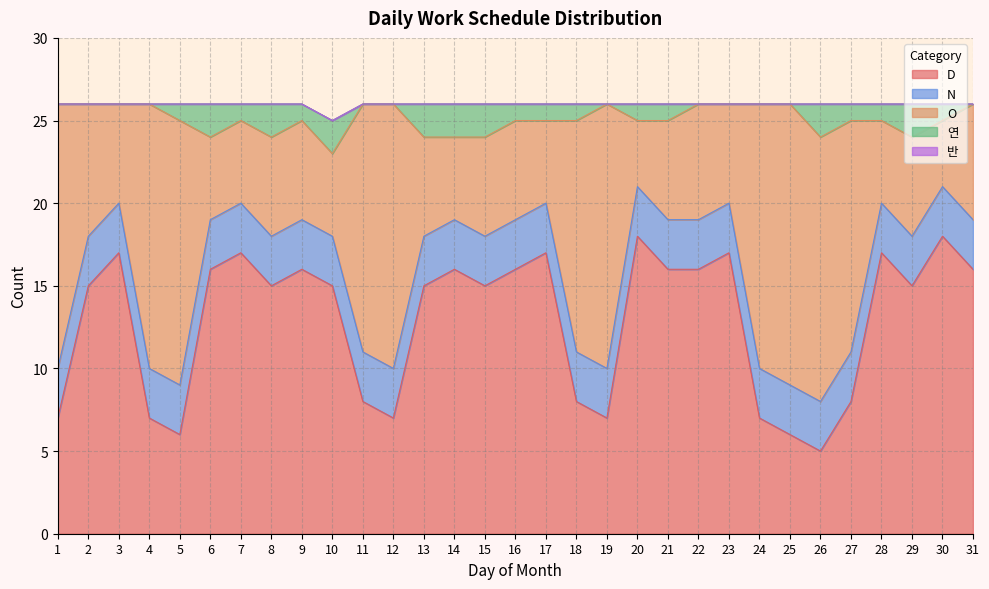

What is the value of the D point at the 26th from the left?

5